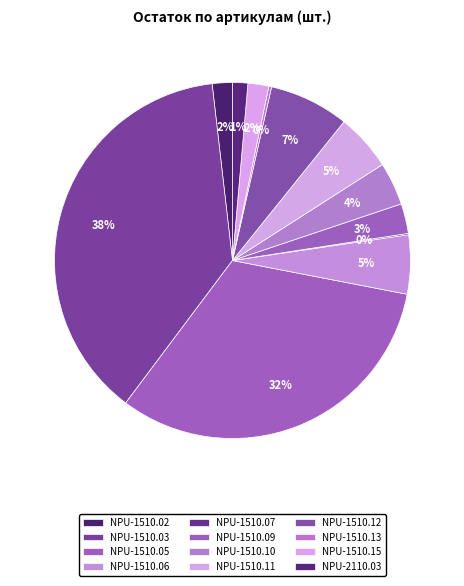

What is the largest slice in the pie chart?

NPU-1510.03